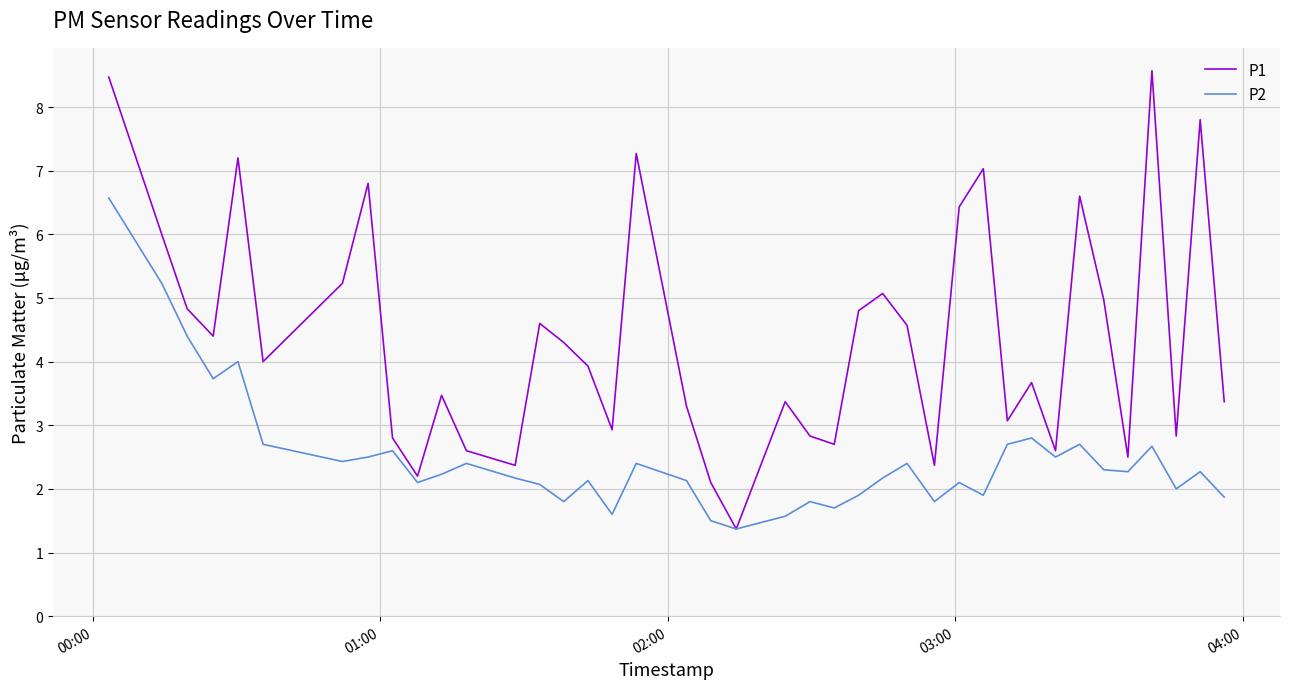

List the series in order of their overall mean, highest first.

P1, P2